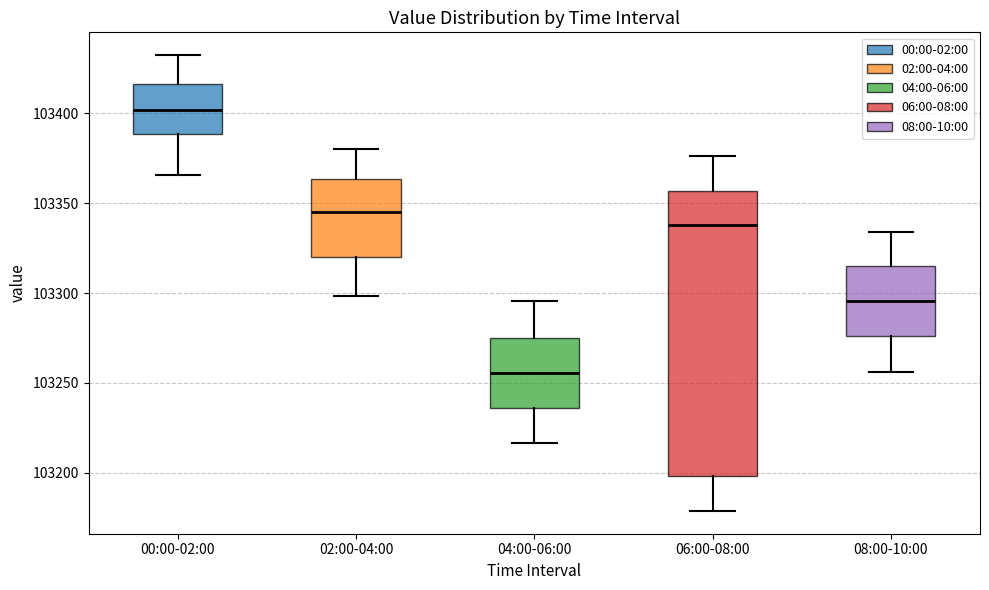

Which box has the lowest median line?

04:00-06:00